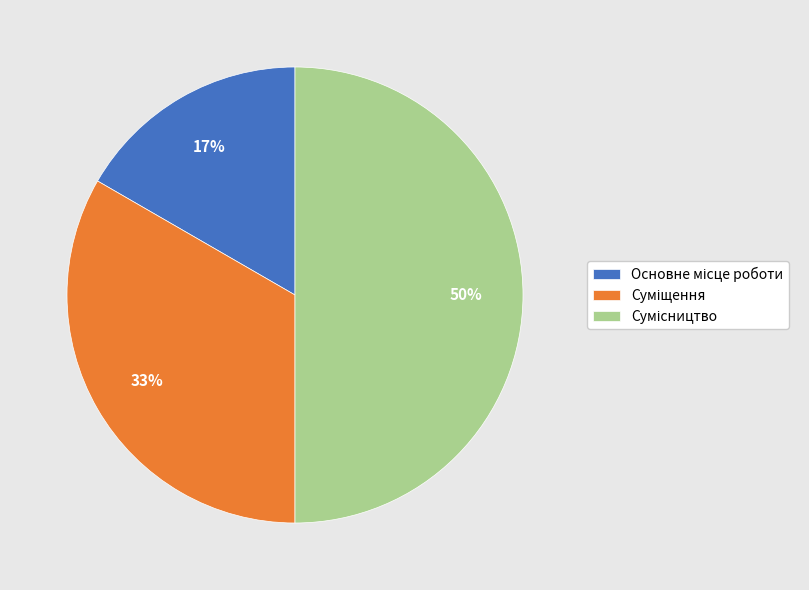

To the nearest percent, what is the average slice percentage?

33%